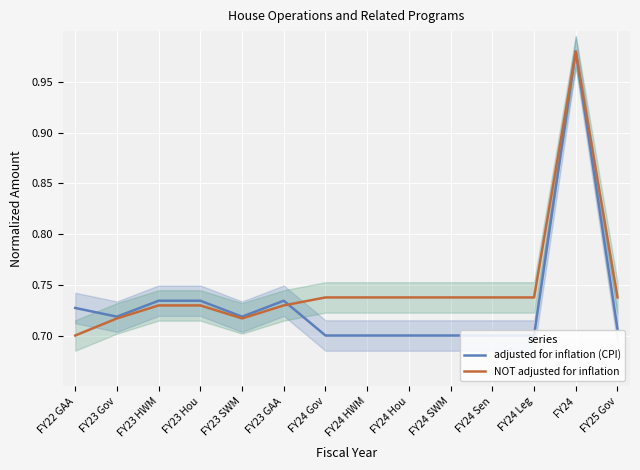

Which series changed the most between FY23 GAA and FY24 HWM?

adjusted for inflation (CPI)